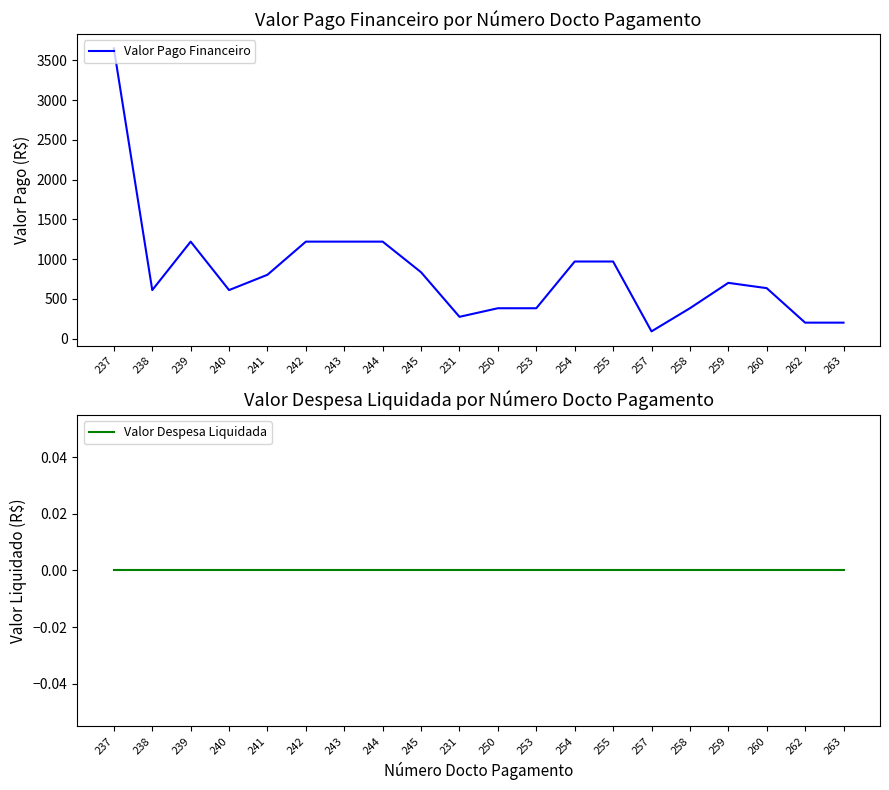

What position from the right is 250?

10